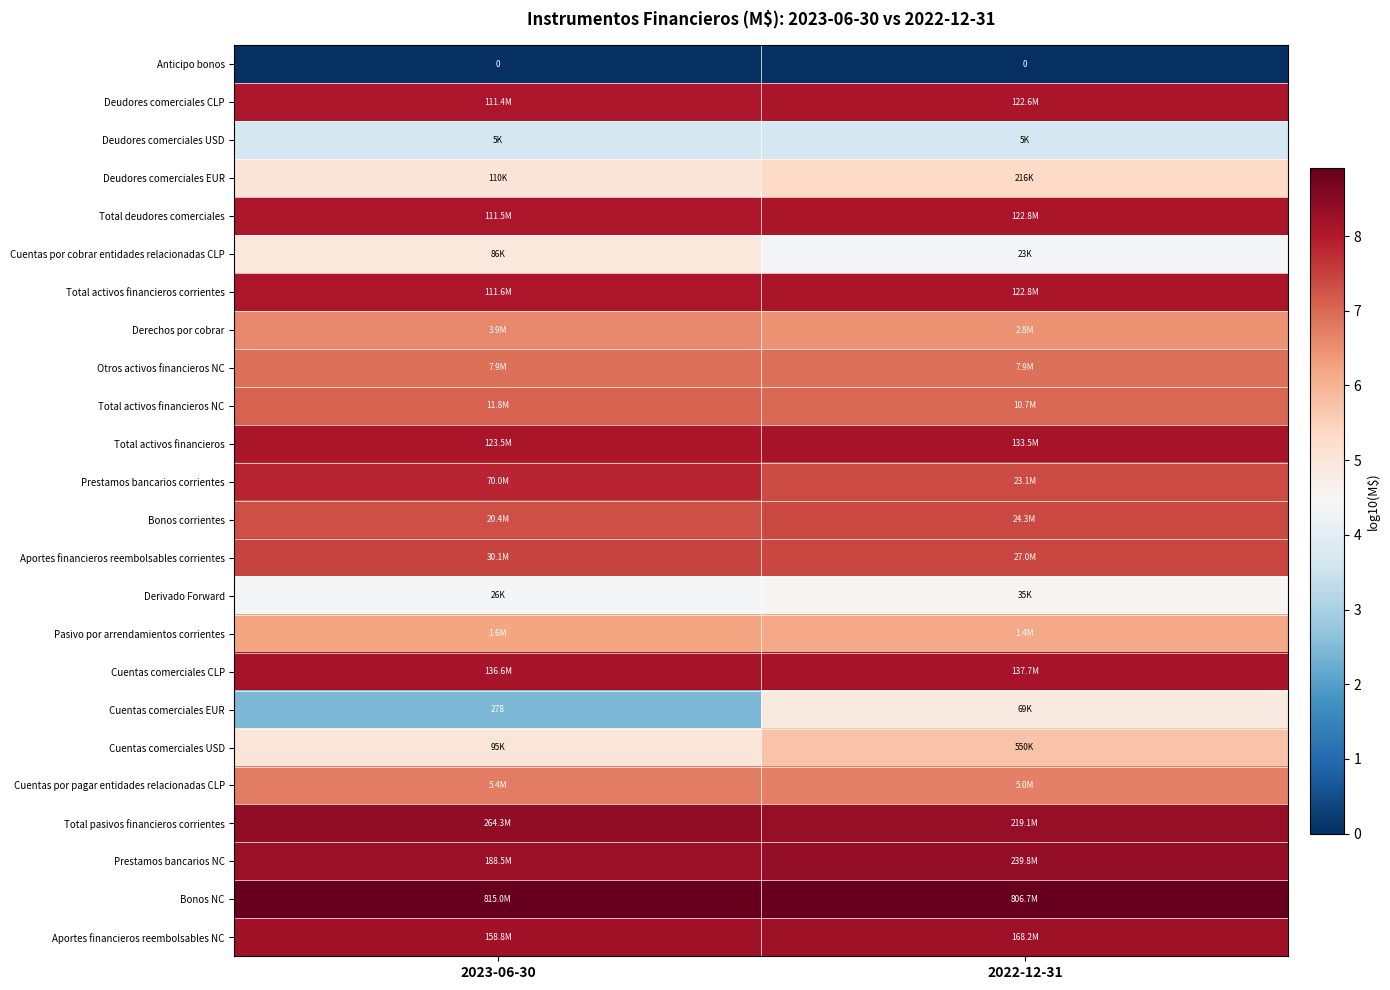

Between 2023-06-30 and 2022-12-31, which is larger?

2023-06-30